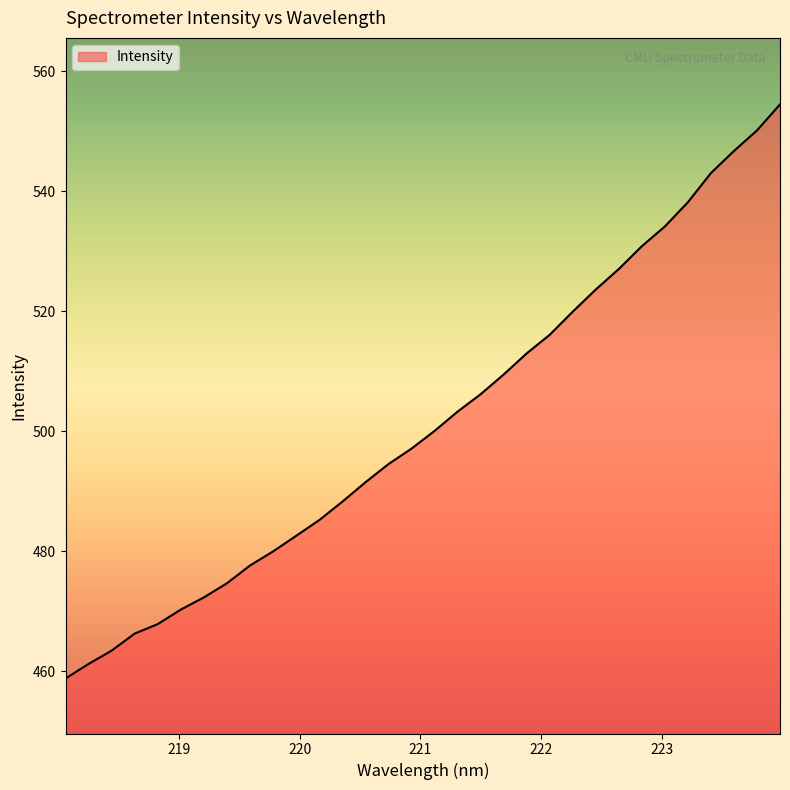

True or false: the data has more than 1 interior local peaks.

False